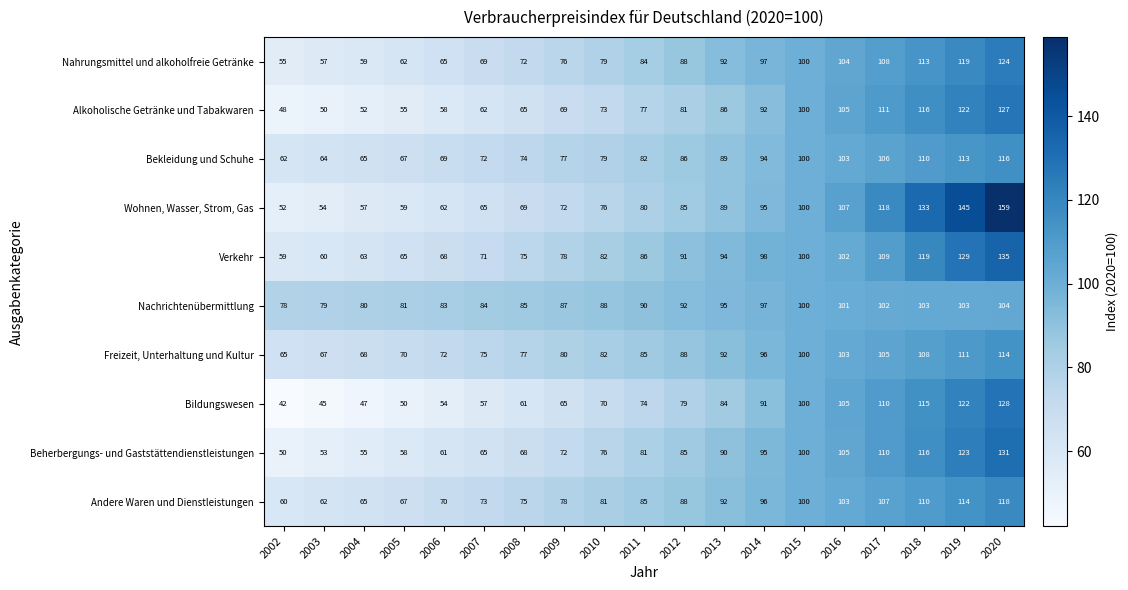

True or false: Bildungswesen has a value of 67 at 2005.

False